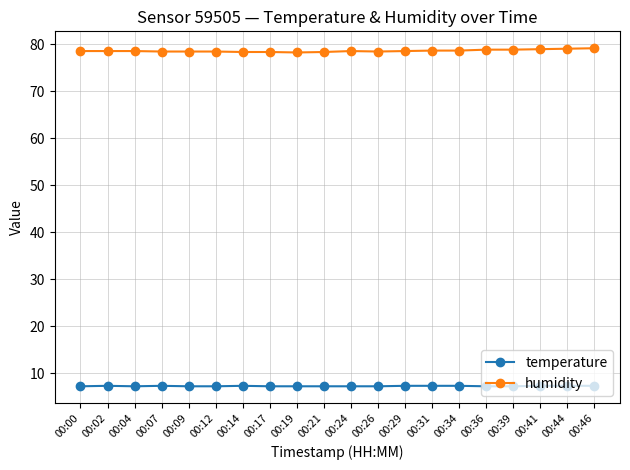

At how many categories does at least one series exceed 24?

20